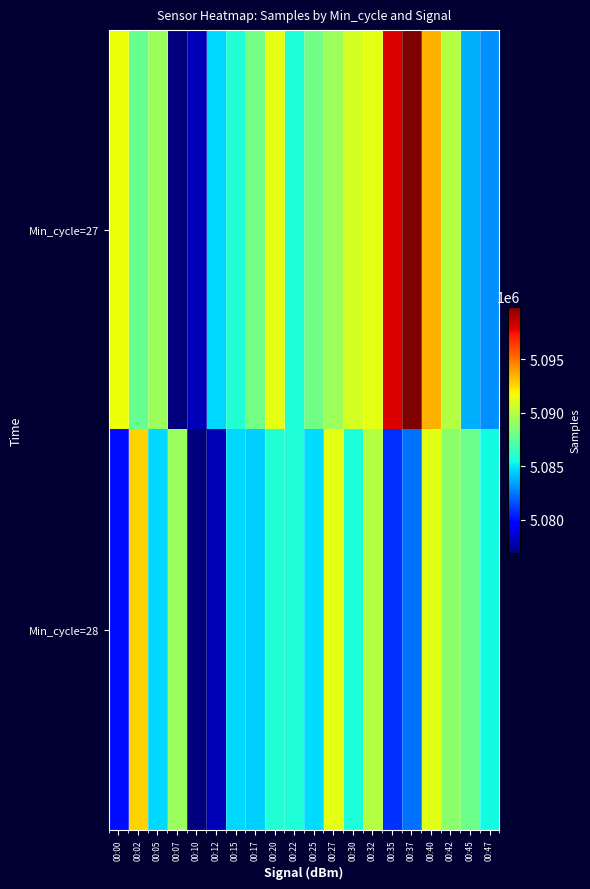

Rank the series by their maximum value, from highest to lowest.

Min_cycle=27, Min_cycle=28